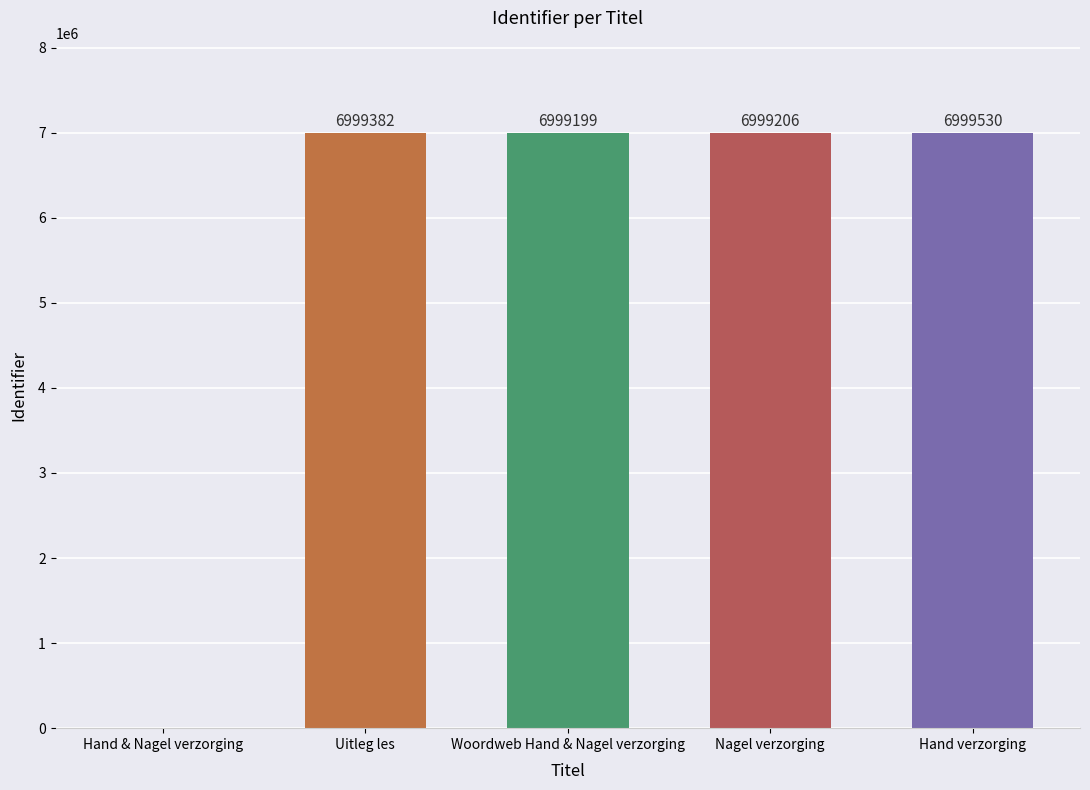

The chart shows a value of 11774750 at Nagel verzorging. True or false?

False